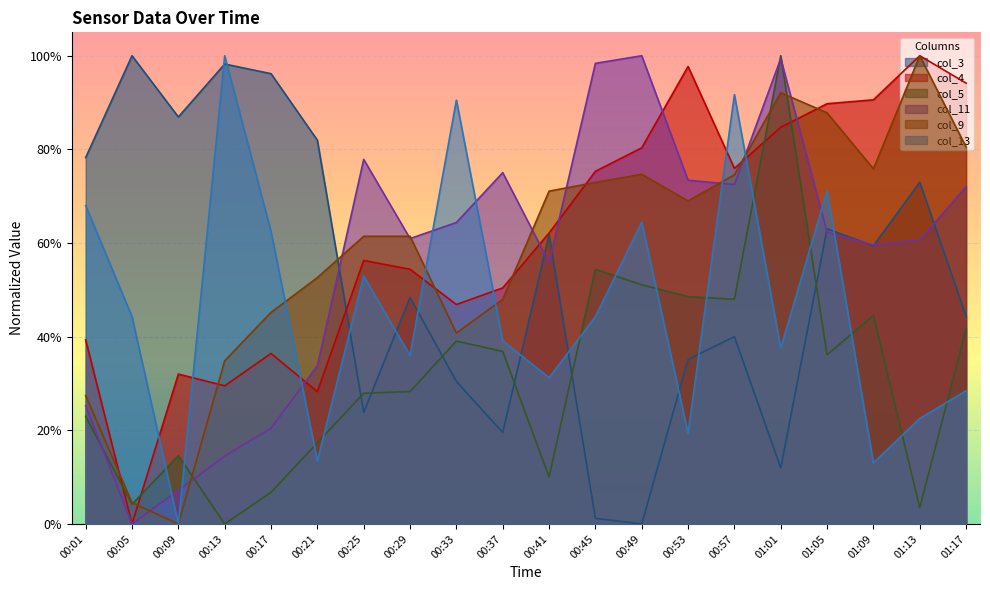

Which has a higher value, 00:45 or 00:41?

00:41